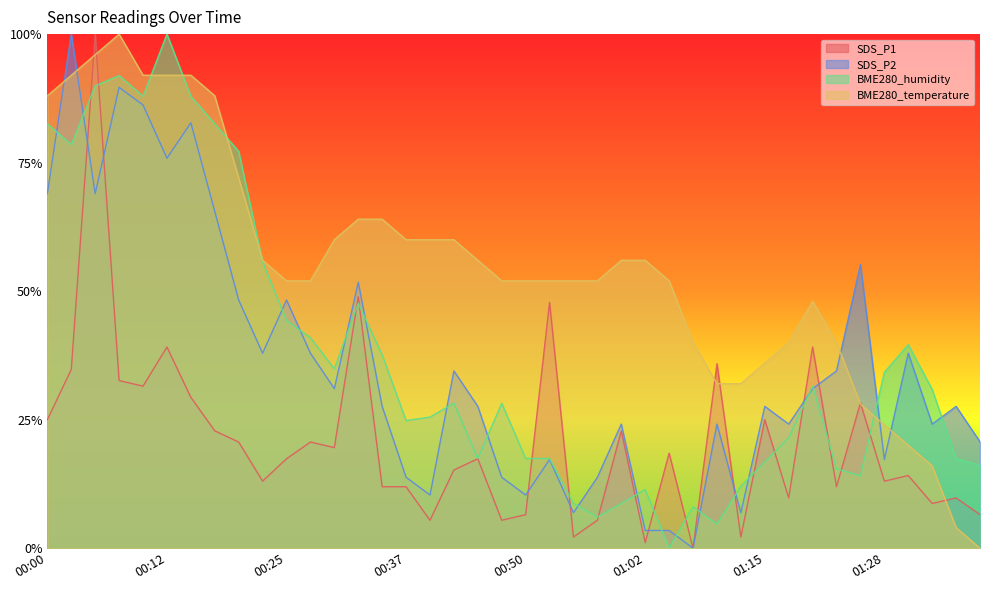

Rank the series by their maximum value, from lowest to highest.

SDS_P1, SDS_P2, BME280_humidity, BME280_temperature